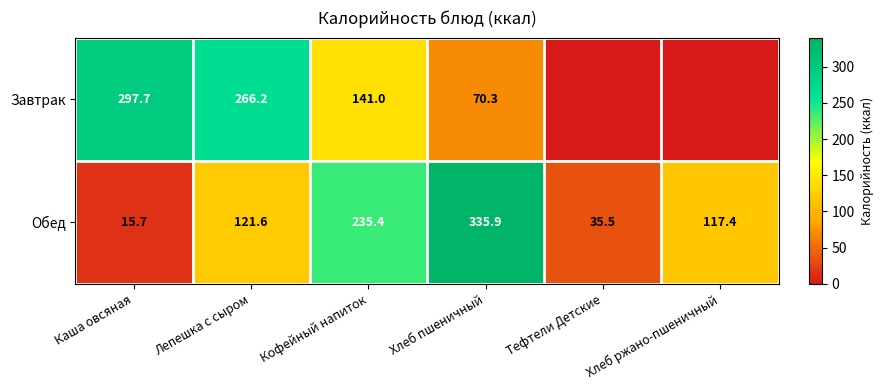

Rank the categories by Обед value from highest to lowest.

Хлеб пшеничный, Кофейный напиток, Лепешка с сыром, Хлеб ржано-пшеничный, Тефтели Детские, Каша овсяная